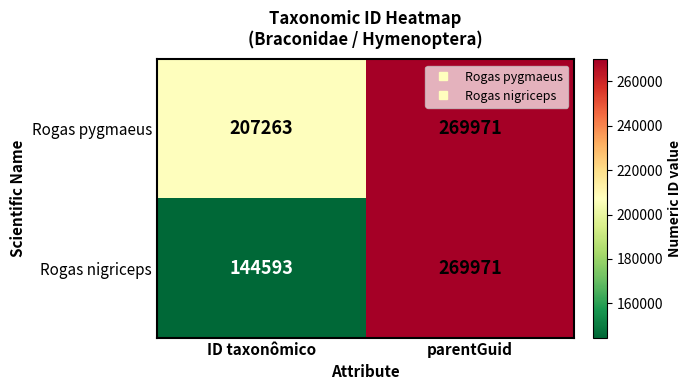

What is the minimum value for Rogas nigriceps?

144593